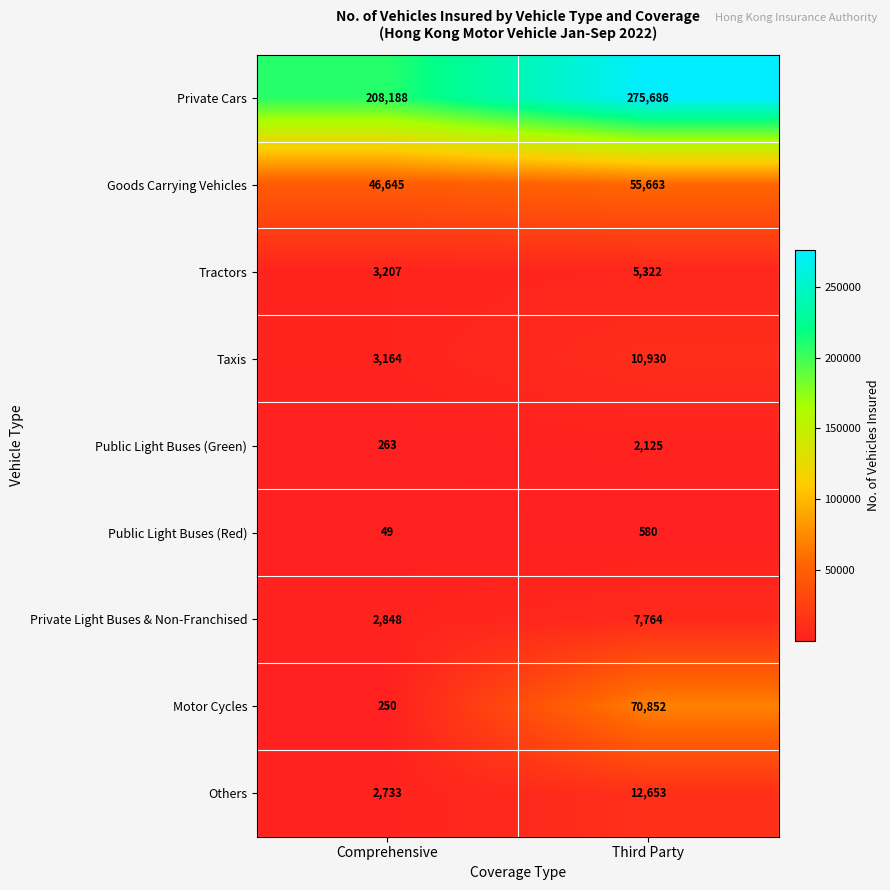

Rank the series at Third Party from highest to lowest value.

Private Cars, Motor Cycles, Goods Carrying Vehicles, Others, Taxis, Private Light Buses & Non-Franchised, Tractors, Public Light Buses (Green), Public Light Buses (Red)